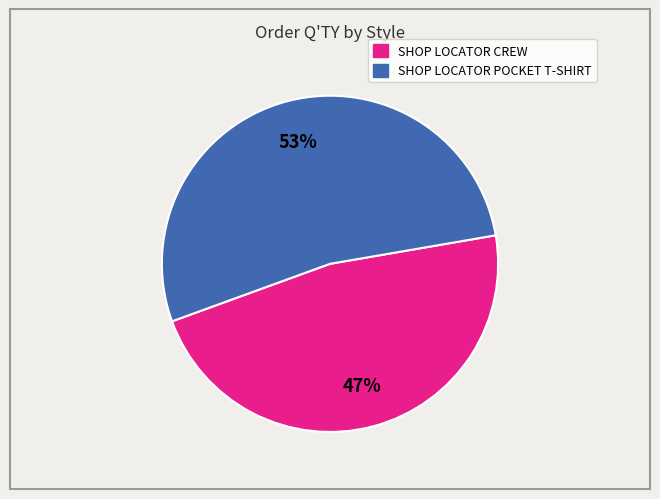

Which category accounts for the majority?

SHOP LOCATOR POCKET T-SHIRT